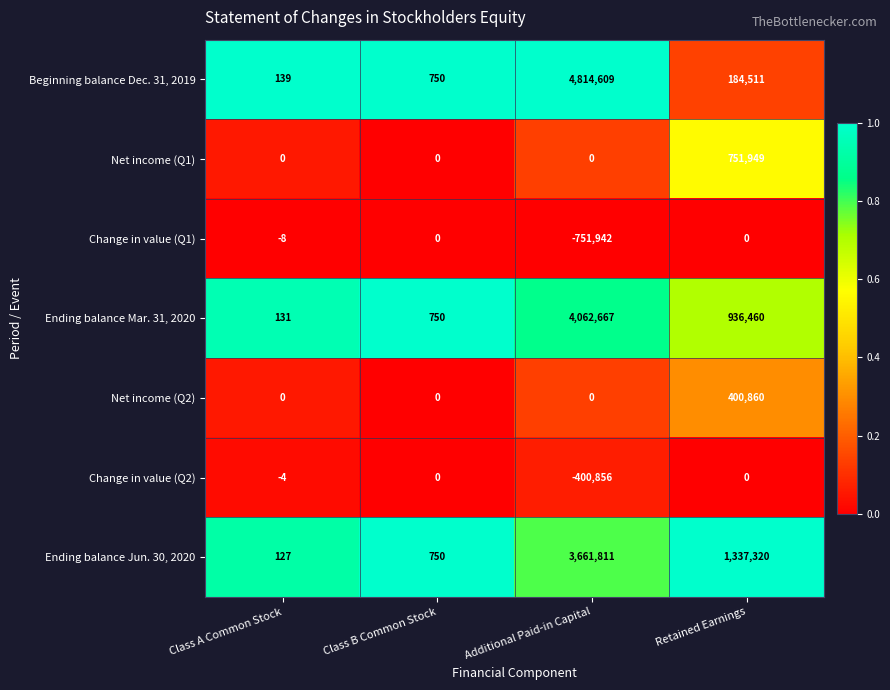

True or false: Ending balance Jun. 30, 2020 has a value of 3661811 at Additional Paid-in Capital.

True